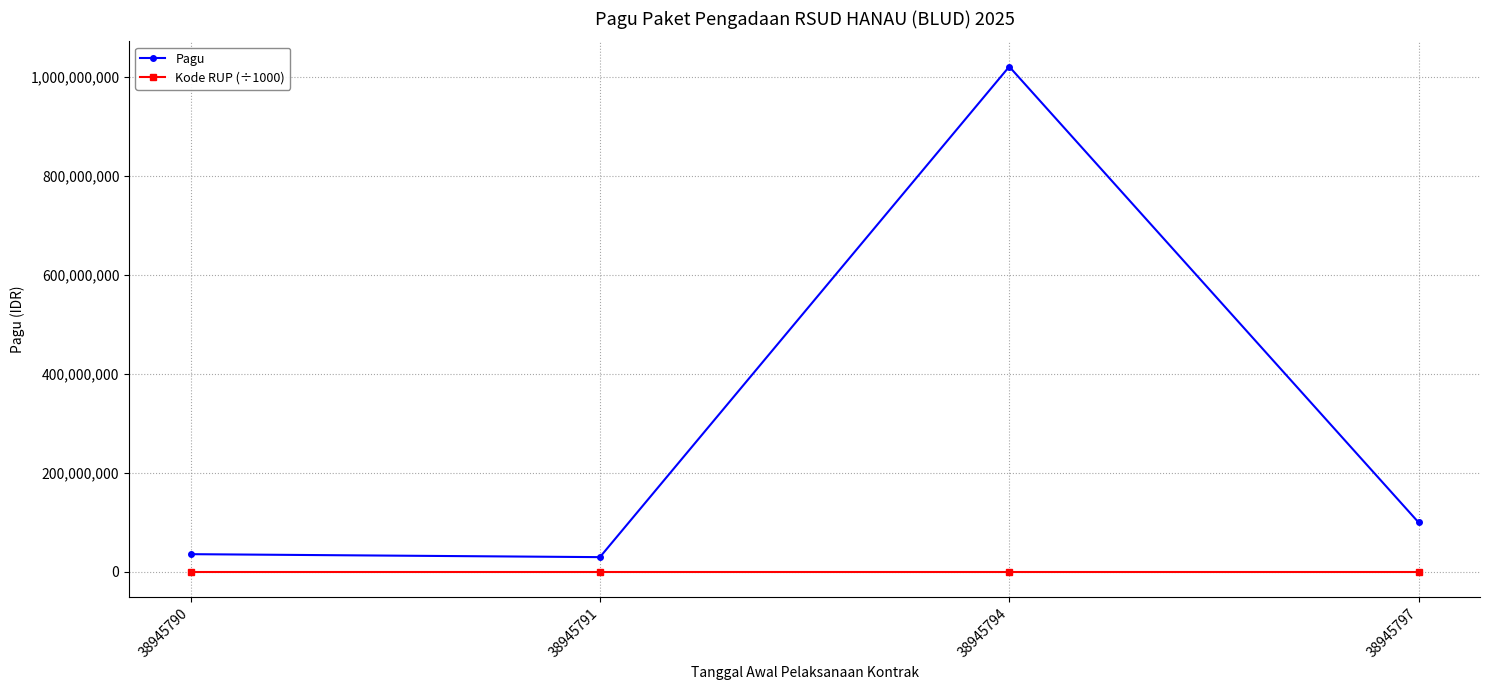

The Kode RUP (÷1000) series shows 38945.8 at 38945794. True or false?

True